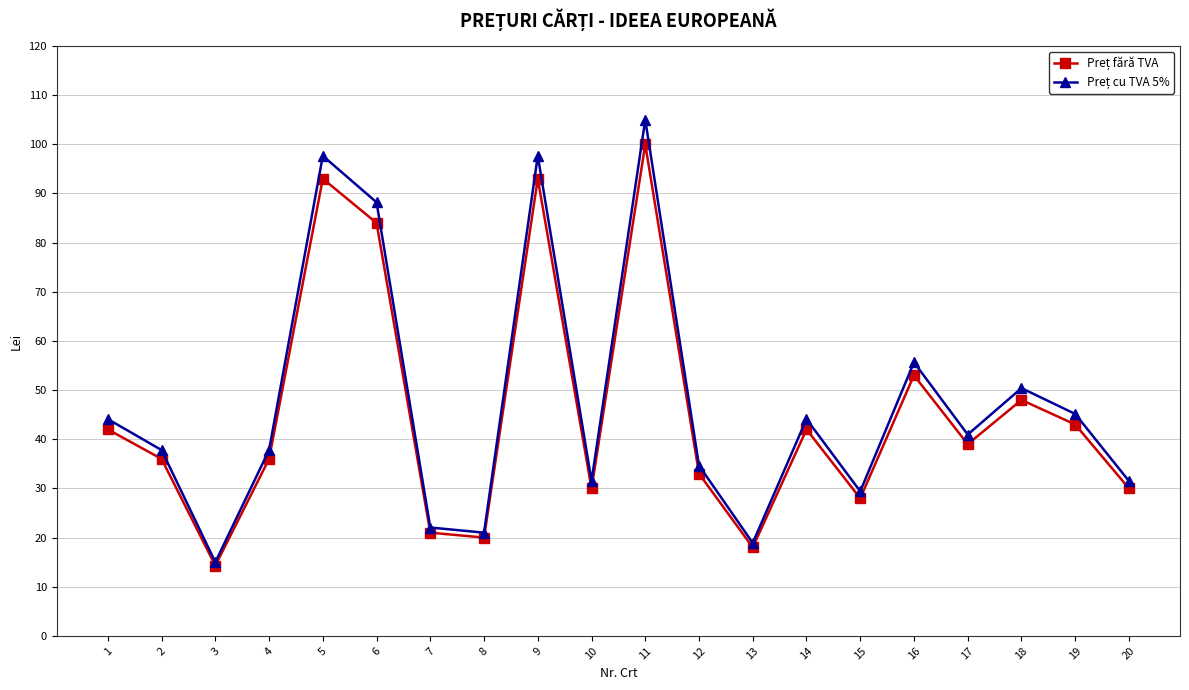

What is the spread (max minus min) of values at 10?

1.5